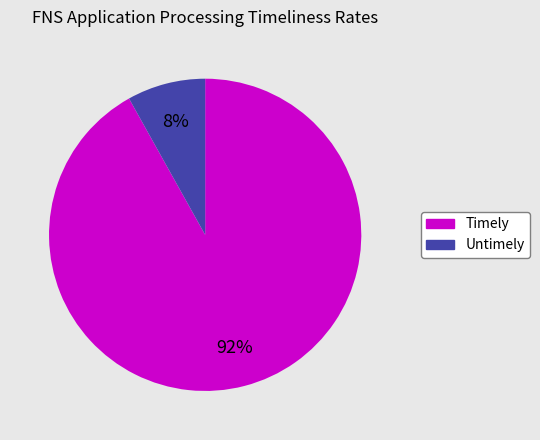

How many segments does this pie chart have?

2